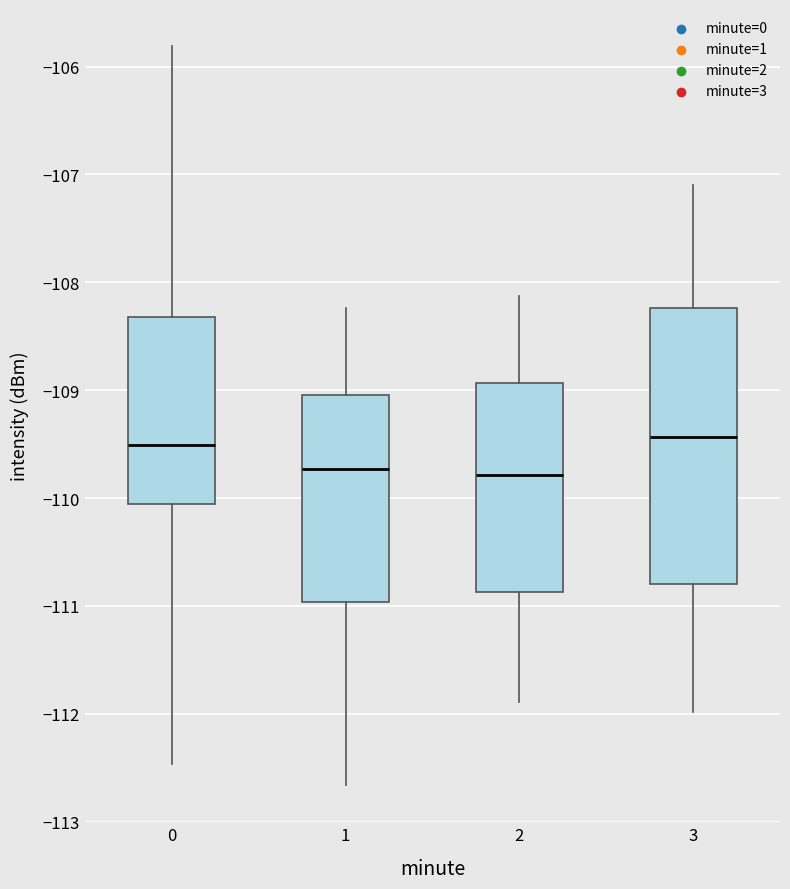

Comparing the boxes themselves (not the whiskers), which one is the tallest?

3